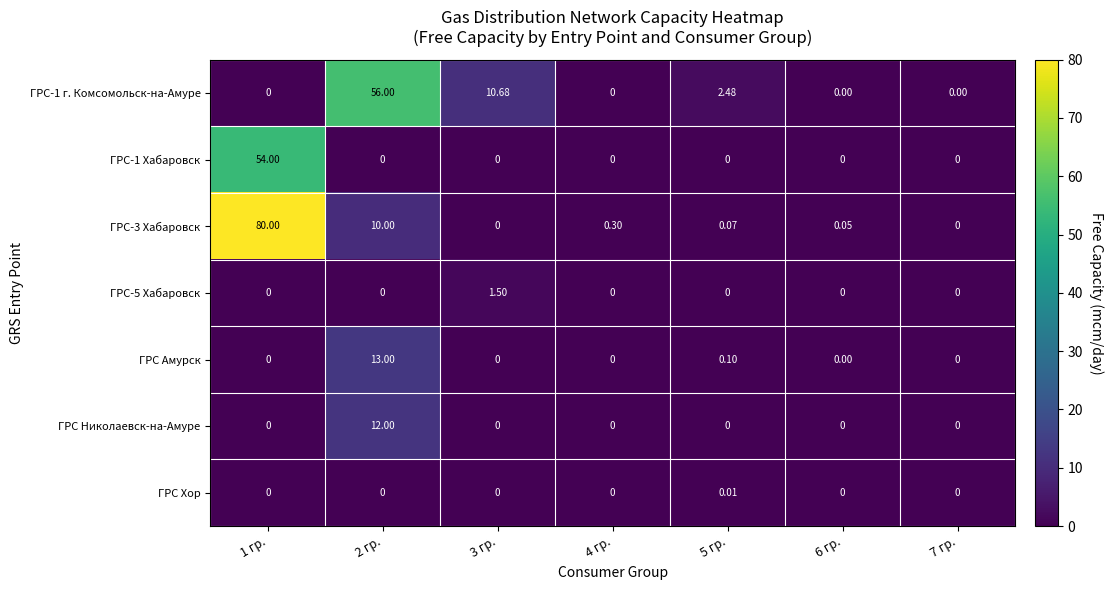

Which series has the largest total across all categories?

ГРС-3 Хабаровск